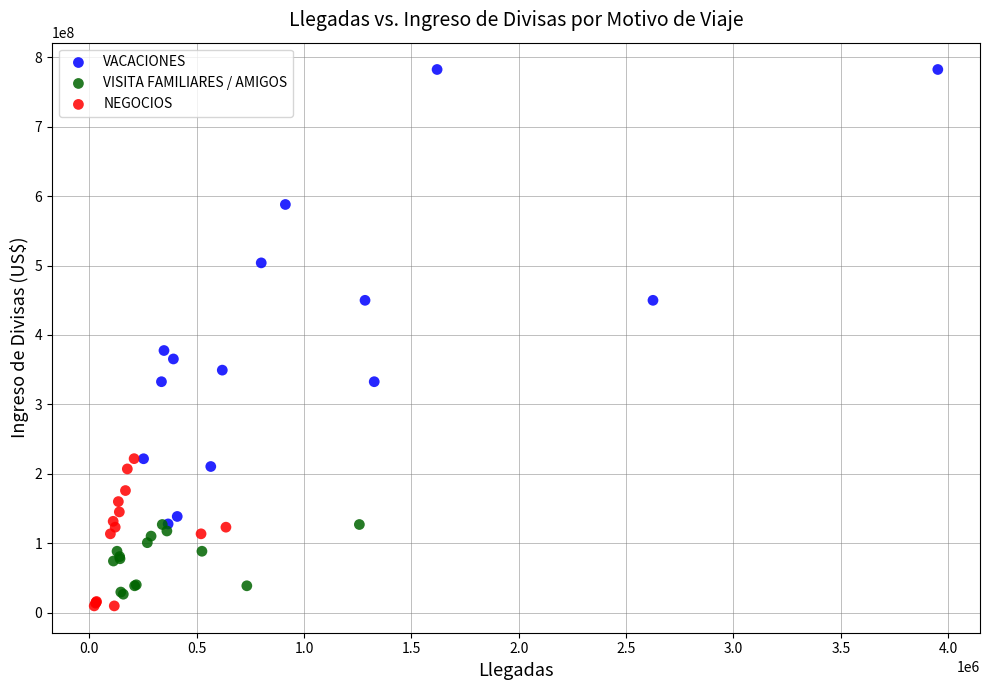

Which series has the largest Y range (max minus min)?

VACACIONES